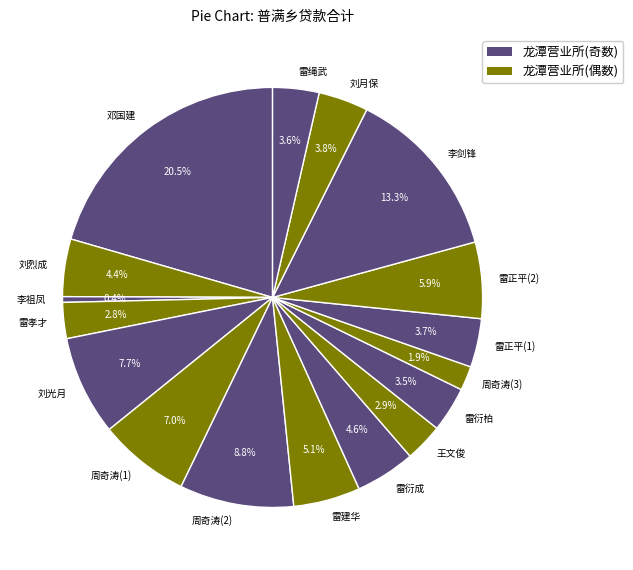

To the nearest percent, what percentage of the pie is 周奇涛(1)?

7%